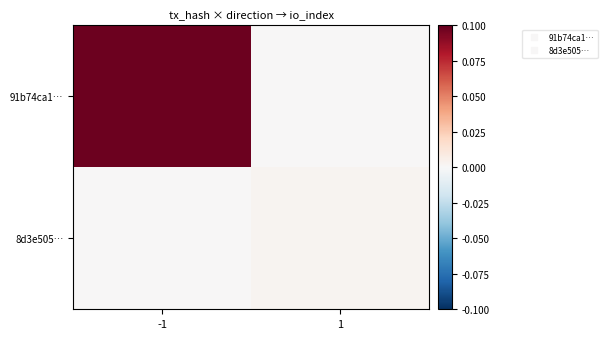

Which series has the largest total across all categories?

91b74ca1…